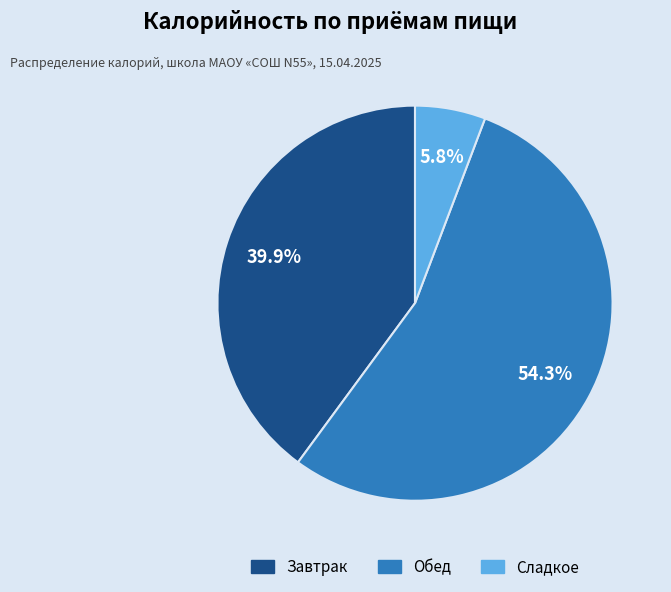

Is it true that Сладкое is 6% of the pie?

True